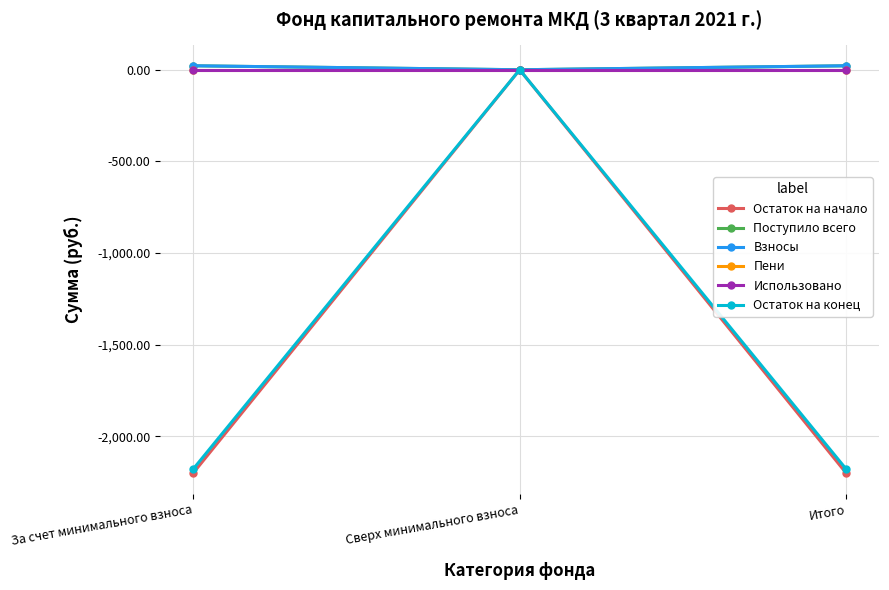

Which series has the widest spread of values?

Остаток на начало